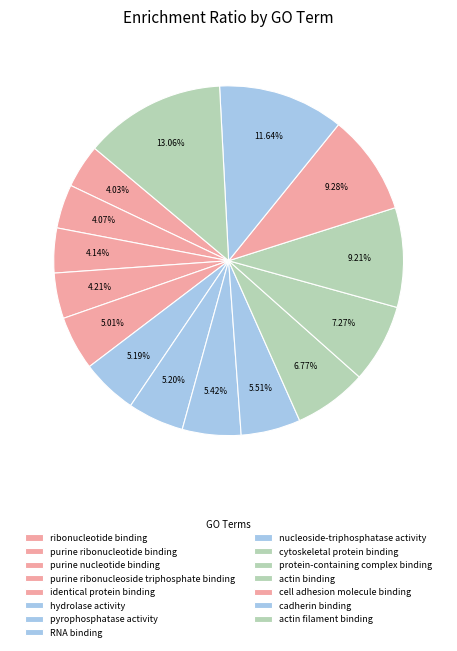

True or false: nucleoside-triphosphatase activity accounts for 6% of the total.

True